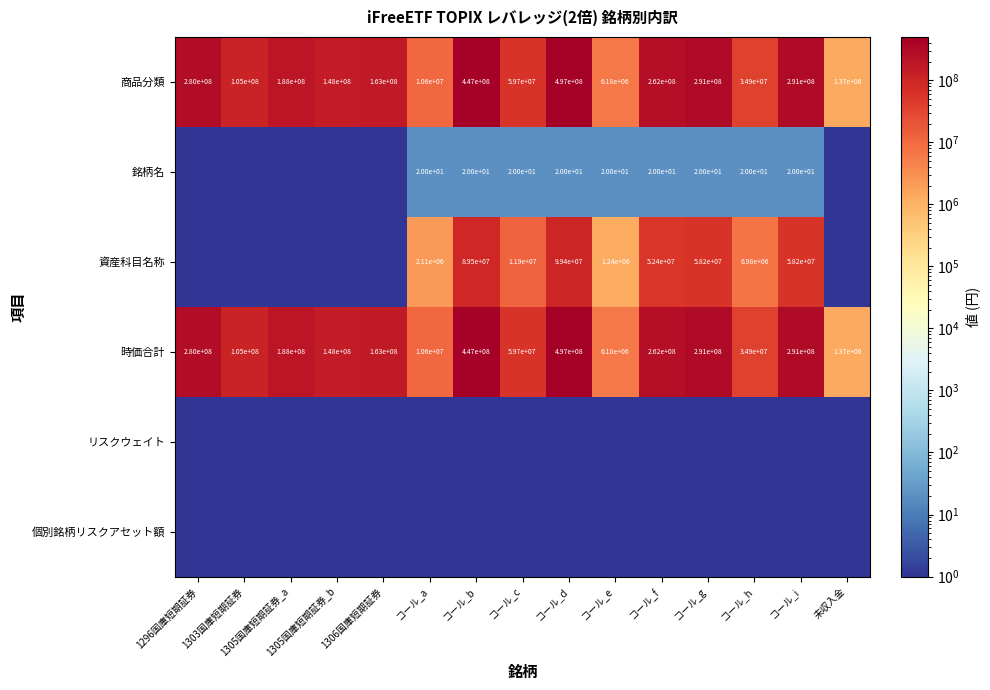

Read the 時価合計 value at 未収入金.

1370000.0